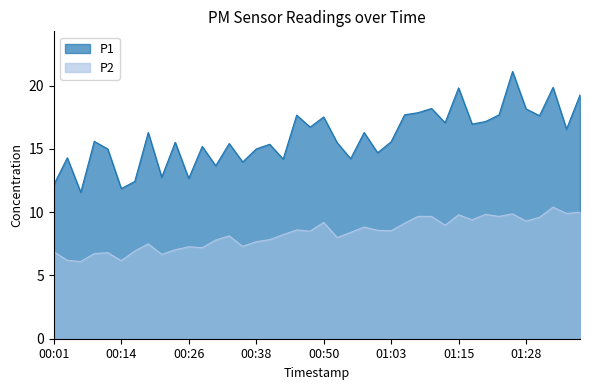

Which series has the largest range (max minus min)?

P1